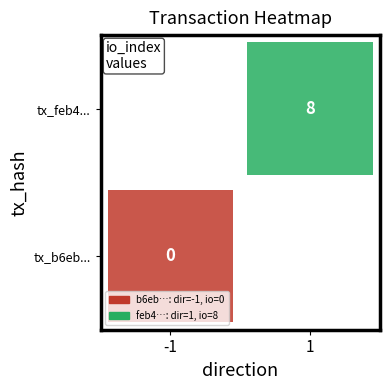

Is it true that tx_feb4... equals 8 at 1?

True